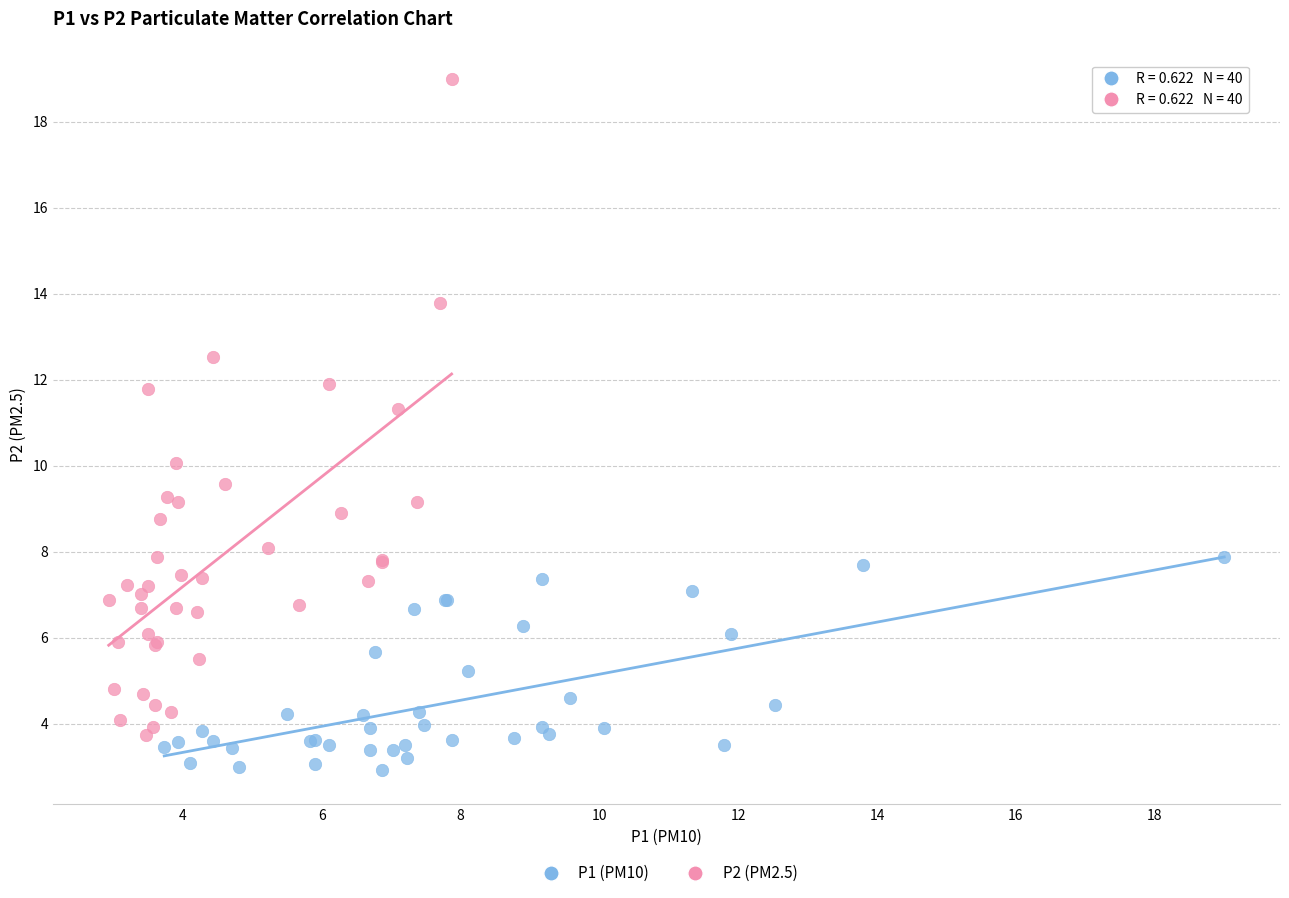

Which series contains the lowest Y value?

P1 (PM10)